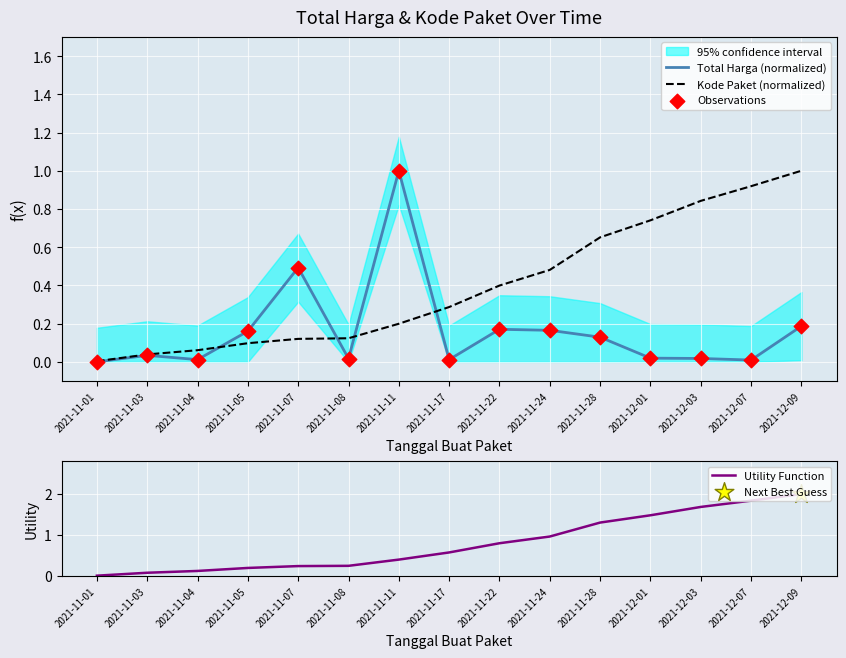

Which series has the largest total across all categories?

Utility Function